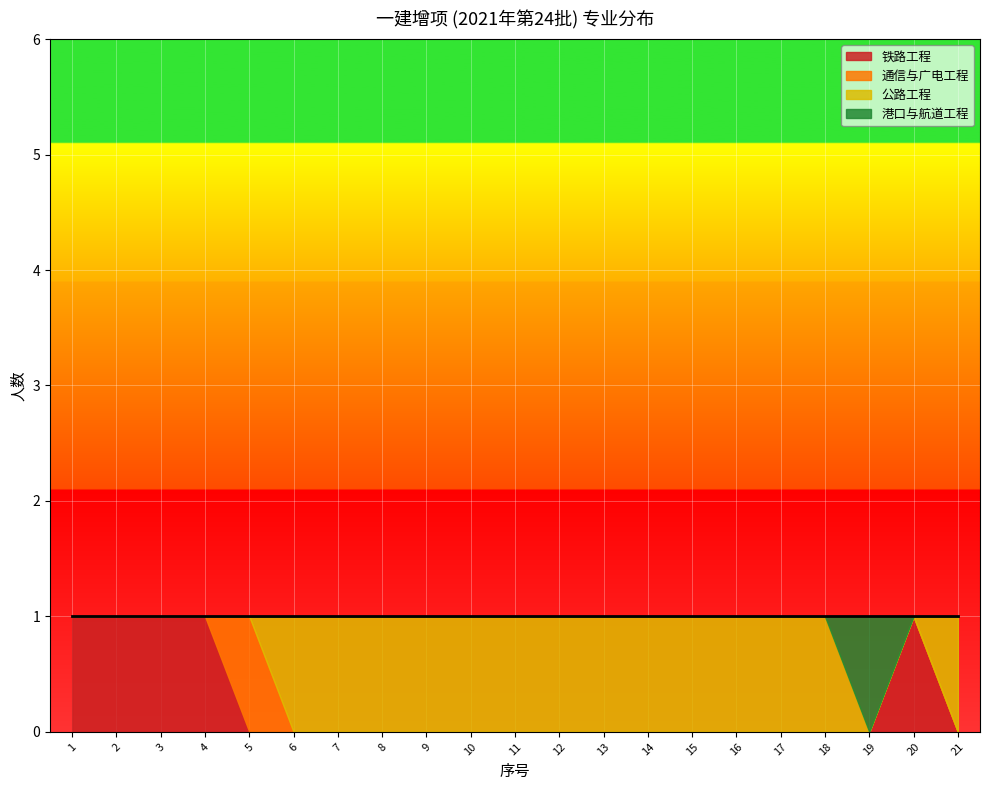

The 铁路工程 series shows 2 at 1. True or false?

False